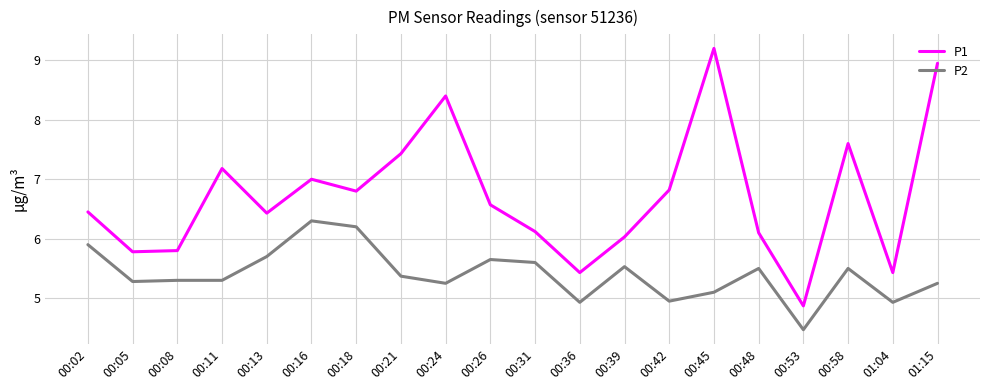

True or false: P1 and P2 cross at least once.

False